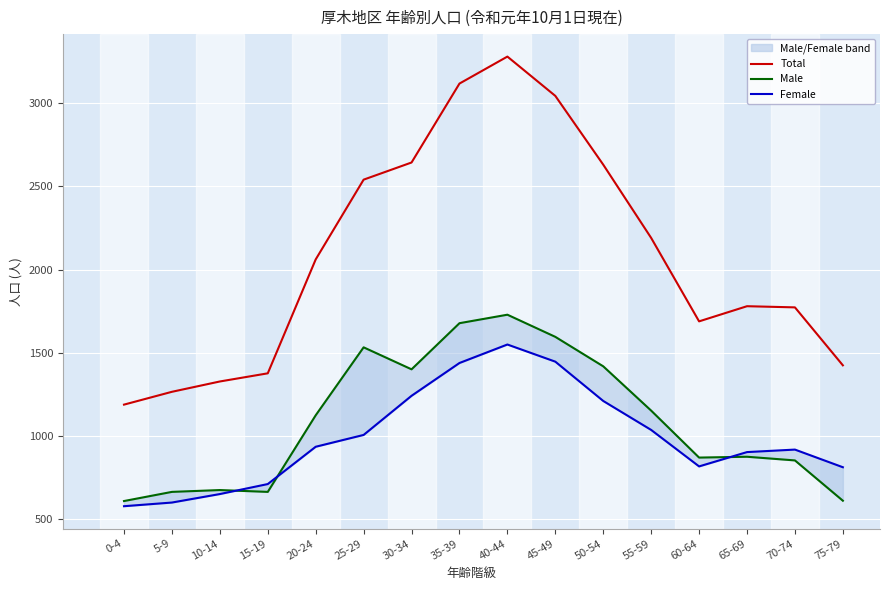

Reading right to left, transcribe all the data shown in this chart.

Total: 75-79=1425	70-74=1773	65-69=1780	60-64=1689	55-59=2190	50-54=2630	45-49=3043	40-44=3279	35-39=3117	30-34=2643	25-29=2540	20-24=2061	15-19=1377	10-14=1328	5-9=1266	0-4=1189
Male: 75-79=612	70-74=854	65-69=876	60-64=871	55-59=1153	50-54=1419	45-49=1596	40-44=1729	35-39=1678	30-34=1401	25-29=1533	20-24=1125	15-19=665	10-14=676	5-9=665	0-4=610
Female: 75-79=813	70-74=919	65-69=904	60-64=818	55-59=1037	50-54=1211	45-49=1447	40-44=1550	35-39=1439	30-34=1242	25-29=1007	20-24=936	15-19=712	10-14=652	5-9=601	0-4=579